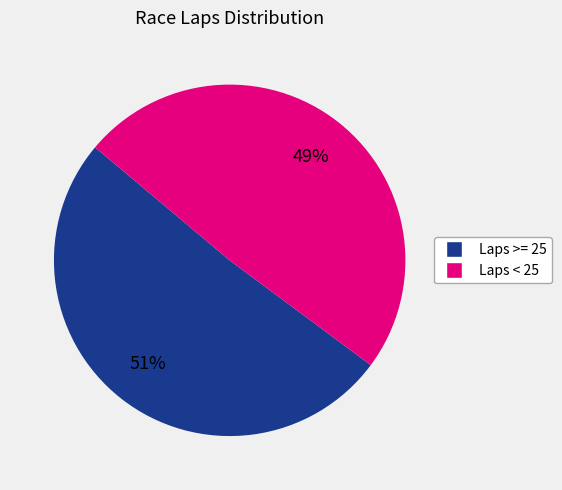

Is the sum of Laps >= 25 and Laps < 25 greater than half?

Yes